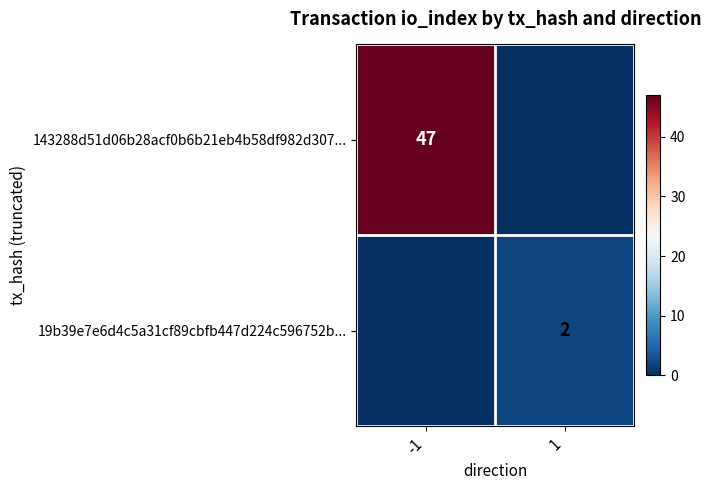

The value of 19b39e7e6d4c5a31cf89cbfb447d224c596752b... at 1 is 2. True or false?

True